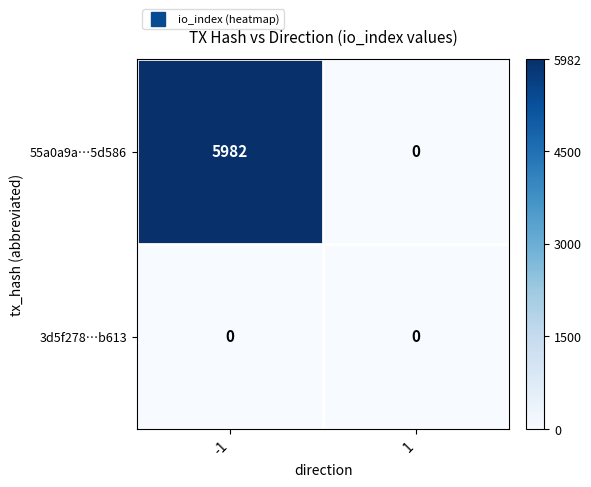

Rank the series by their maximum value, from highest to lowest.

55a0a9a…5d586, 3d5f278…b613